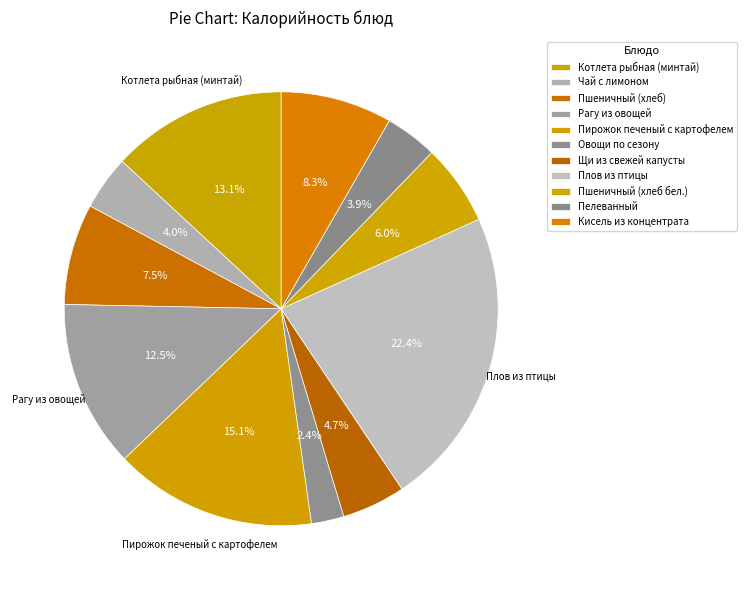

How many segments does this pie chart have?

11